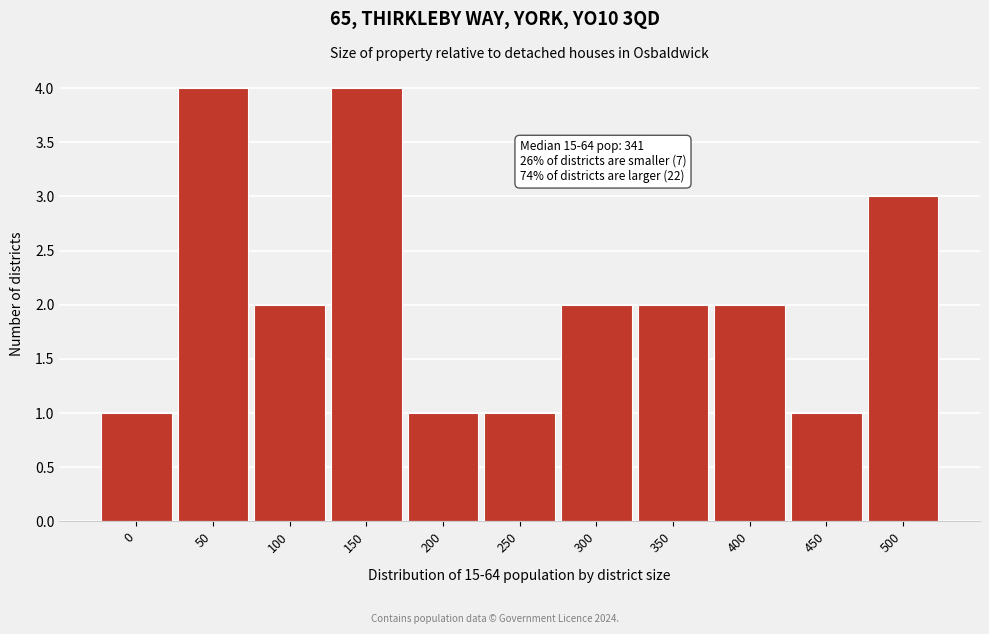

Reading left to right, what are all the values shown in this chart?

0=1	50=4	100=2	150=4	200=1	250=1	300=2	350=2	400=2	450=1	500=3